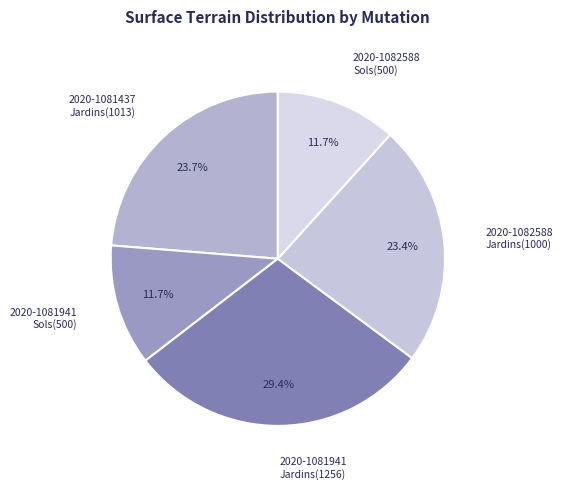

Which category has the biggest portion of the pie?

2020-1081941 Jardins(1256)